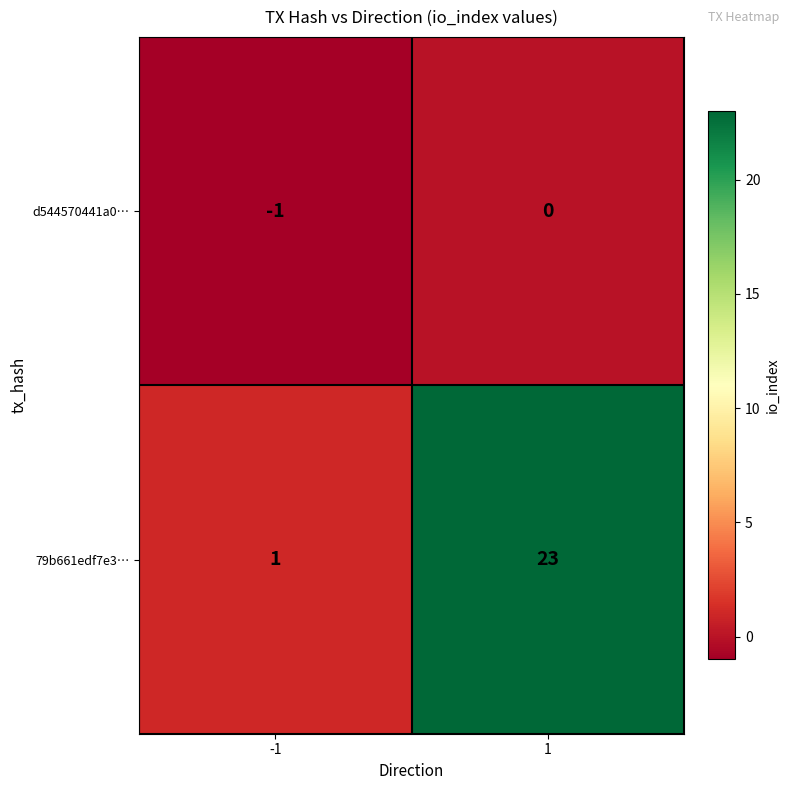

What is the sum of all 79b661edf7e3… values?

24